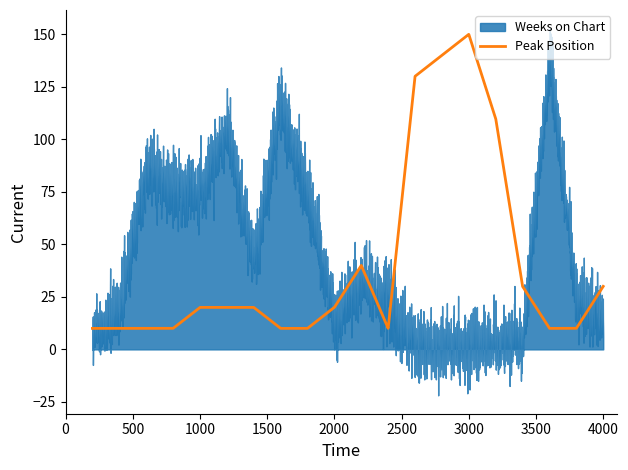

Rank the series at 10 from lowest to highest value.

Peak Position, Weeks on Chart